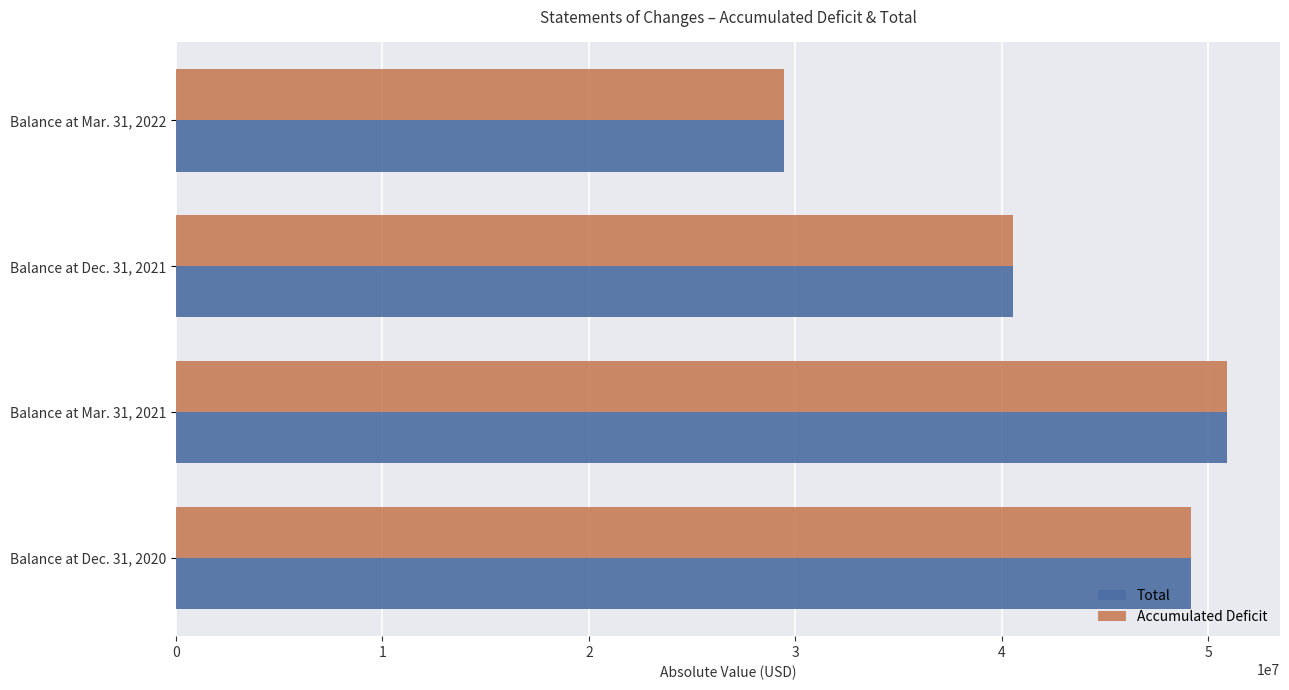

The value of Accumulated Deficit at Balance at Mar. 31, 2021 is 76570942. True or false?

False